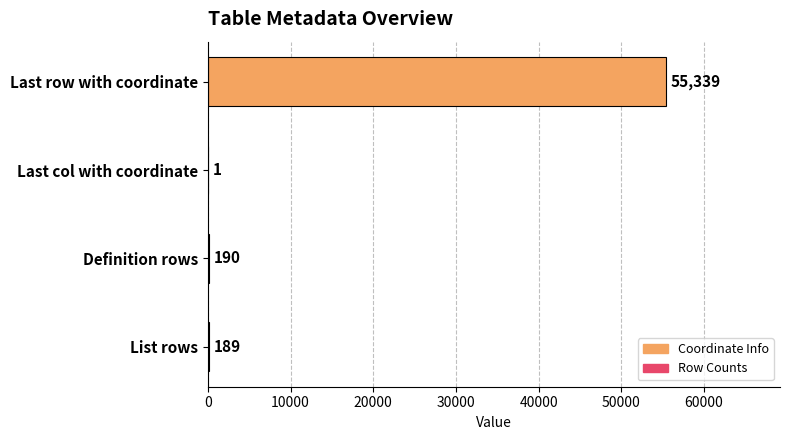

At which category does the chart reach its peak across all series?

Last row with coordinate